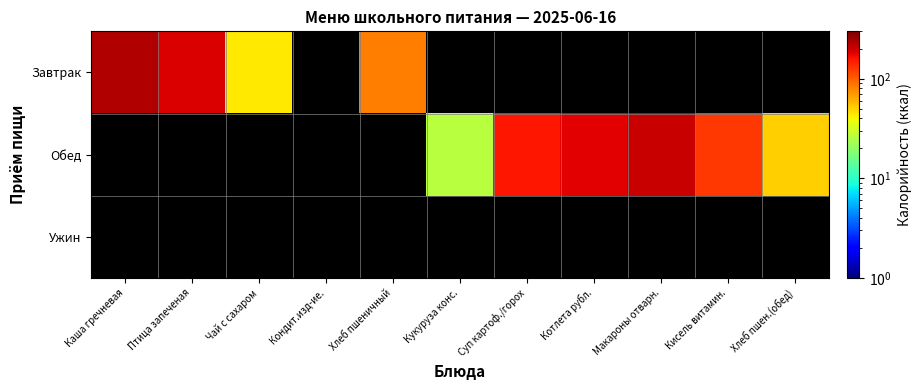

How many positive values does the Обед series have?

6